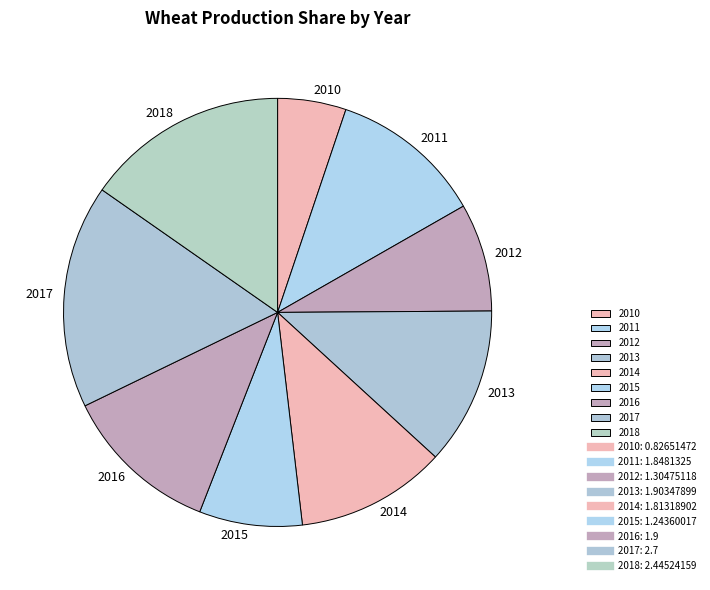

Combined, do 2014 and 2016 account for over 50%?

No